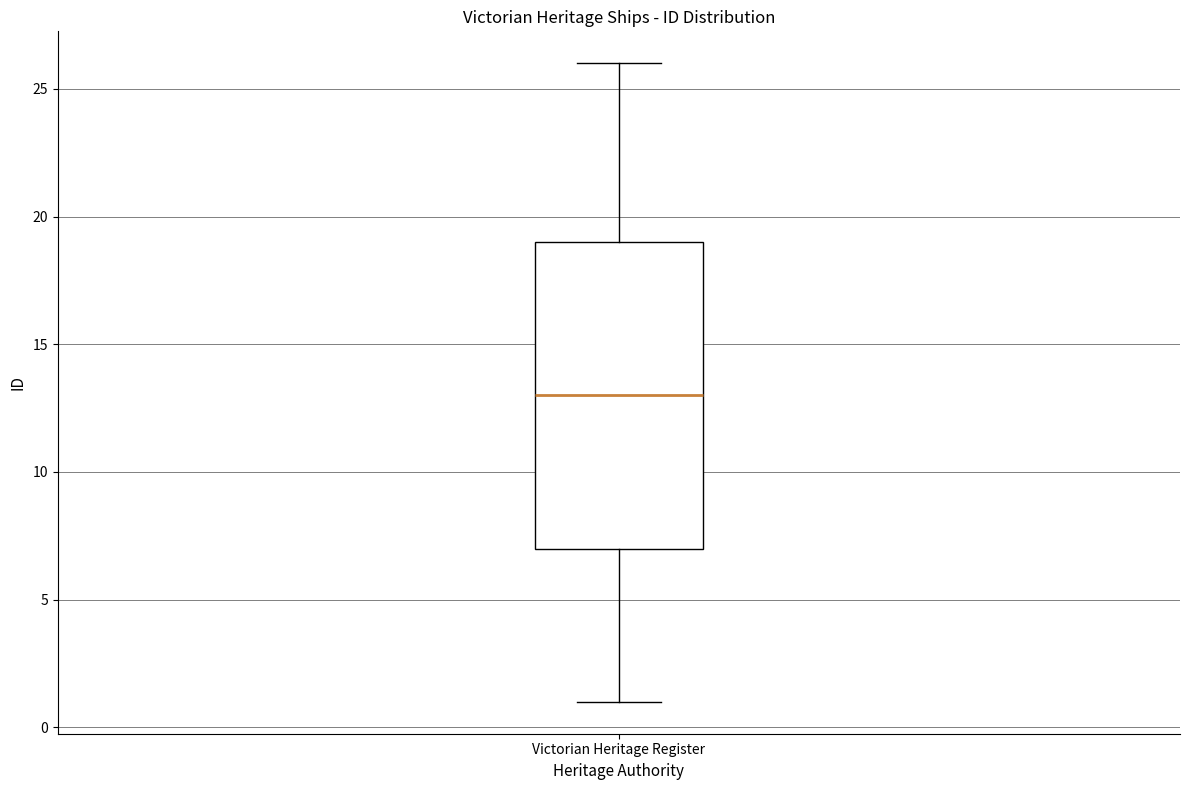

Where does the median line of the box for Victorian Heritage Register sit on the y-axis? The values are not printed on the chart, so give them approximately, as read against the axis.

13